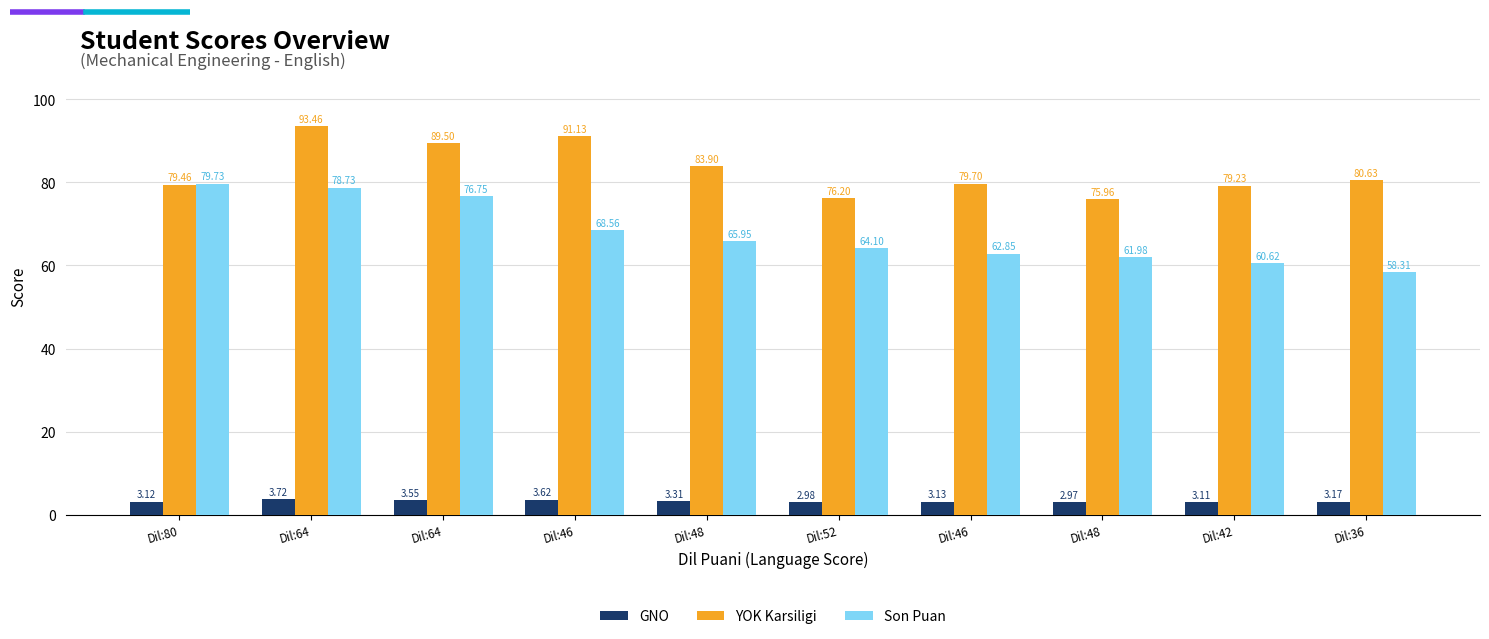

How many data points in Son Puan are less than 65?

5